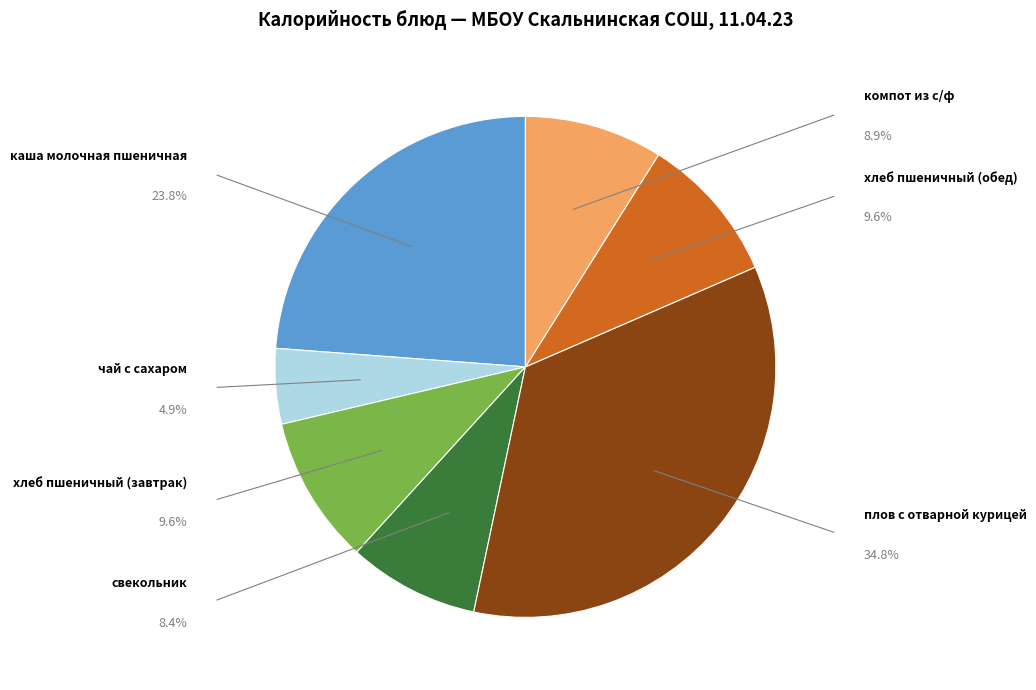

Does any single category account for the majority?

No